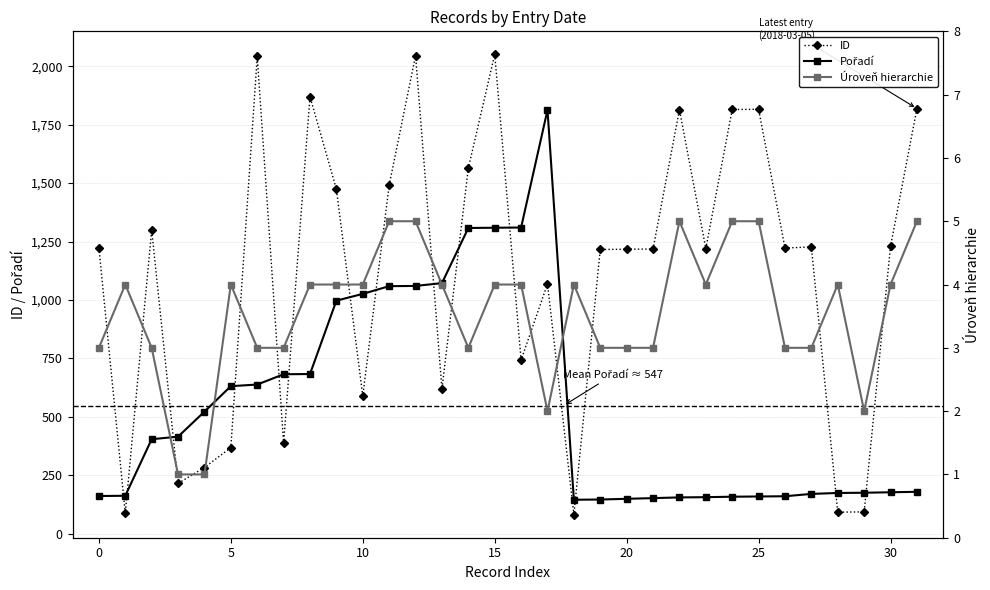

Where does the Úroveň hierarchie series first go above 4?

11